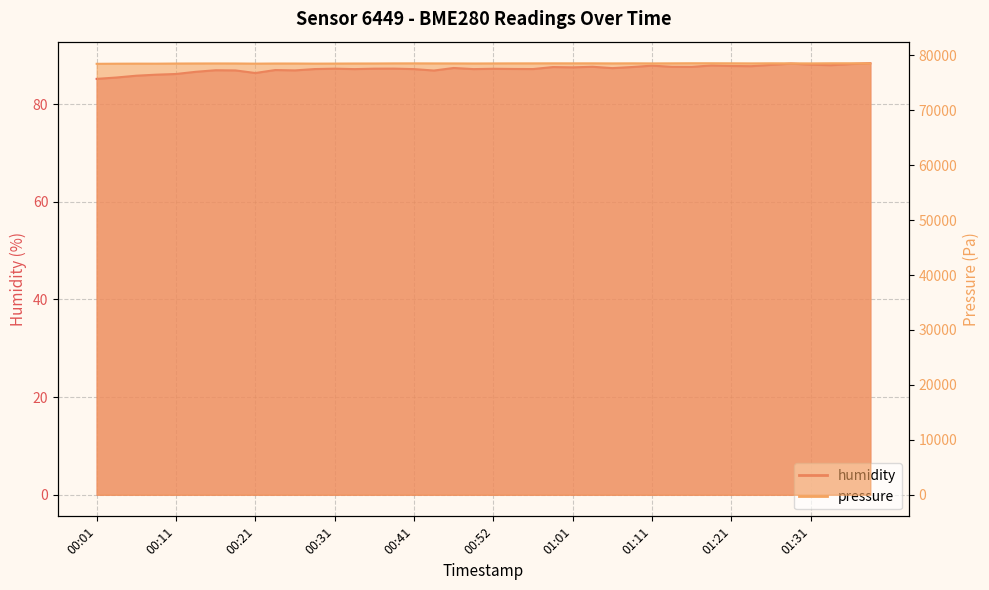

Reading right to left, what are all the values shown in this chart?

humidity: 88.4	88.2	88.0	88.1	88.3	88.0	87.8	87.8	87.9	87.6	87.6	87.9	87.6	87.4	87.7	87.5	87.6	87.2	87.2	87.2	87.2	87.4	86.9	87.2	87.3	87.3	87.2	87.3	87.2	86.9	87.0	86.4	86.9	86.9	86.6	86.2	86.0	85.8	85.5	85.2
pressure: 78546.6	78552.5	78552.5	78530.7	78538.6	78548.6	78530.7	78544.6	78554.5	78556.5	78540.6	78528.7	78542.6	78528.7	78542.6	78538.6	78542.6	78534.7	78532.7	78524.7	78512.8	78524.7	78526.7	78536.6	78530.7	78512.8	78510.8	78496.9	78488.9	78506.8	78508.8	78484.9	78514.8	78520.7	78514.8	78504.8	78481.0	78484.9	78475.0	78455.1